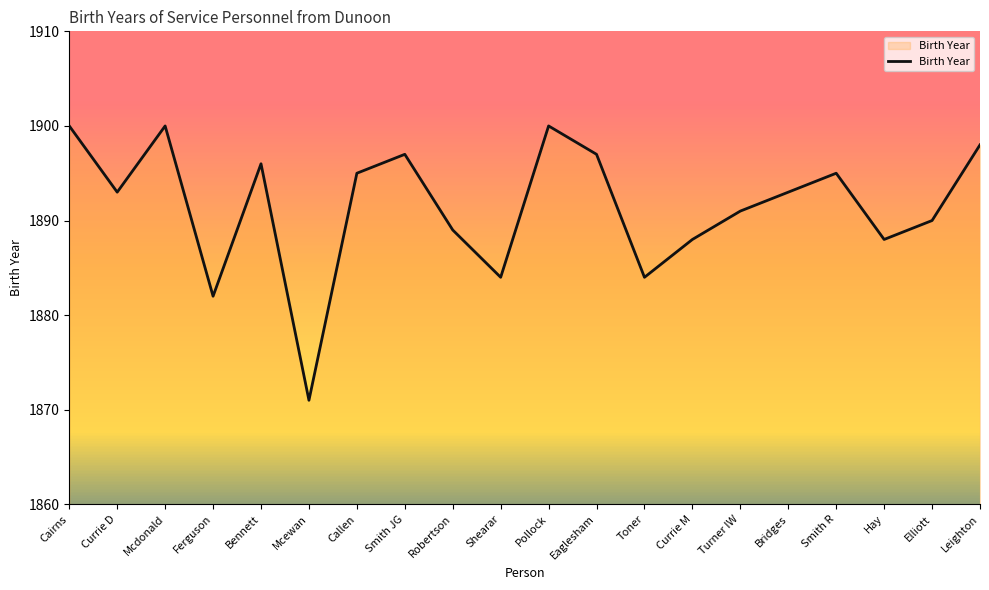

Is this an area chart (filled region under the line)?

No